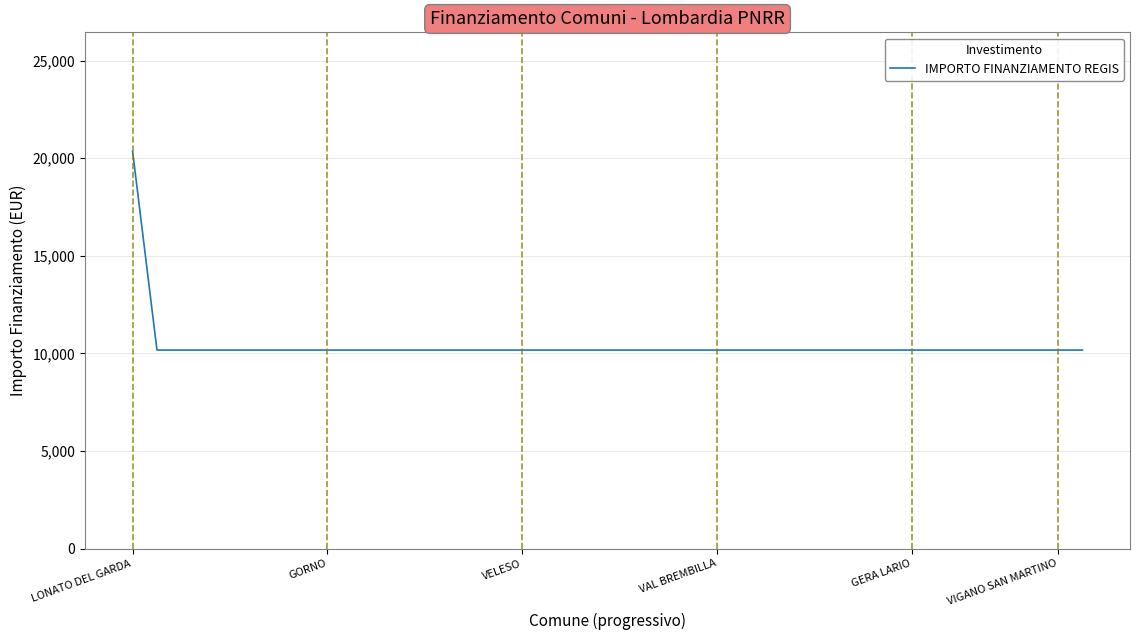

What is the greatest value displayed?

20344